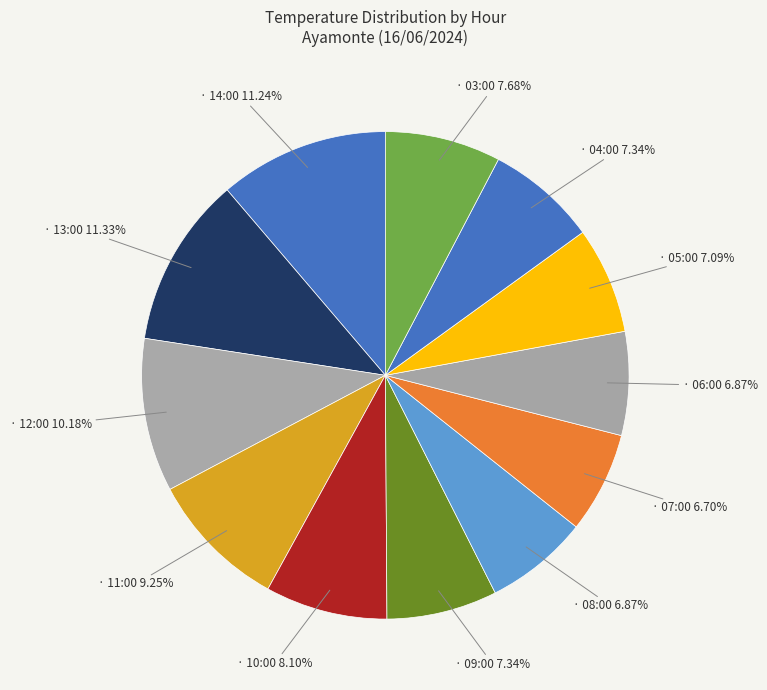

How many slices are in this pie chart?

12